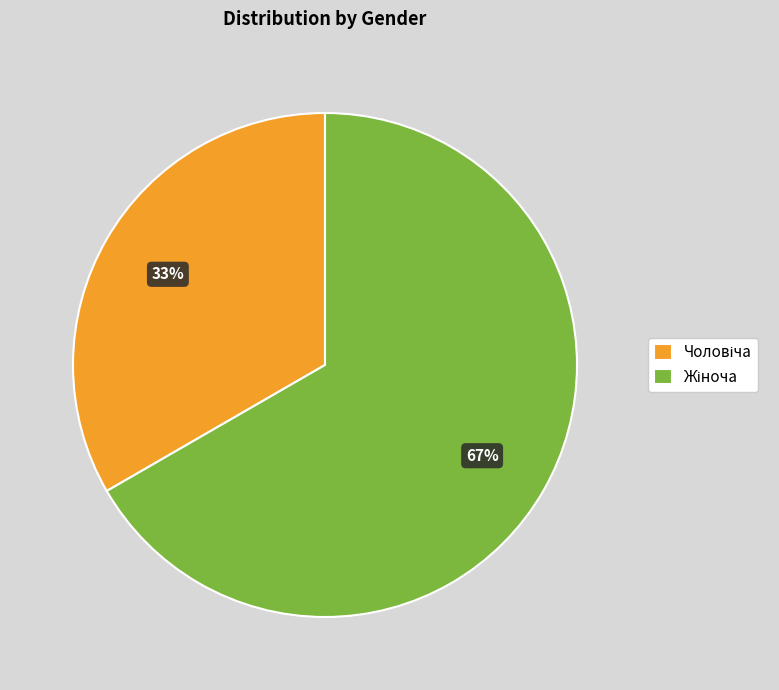

Is there any slice that represents more than half of the pie?

Yes